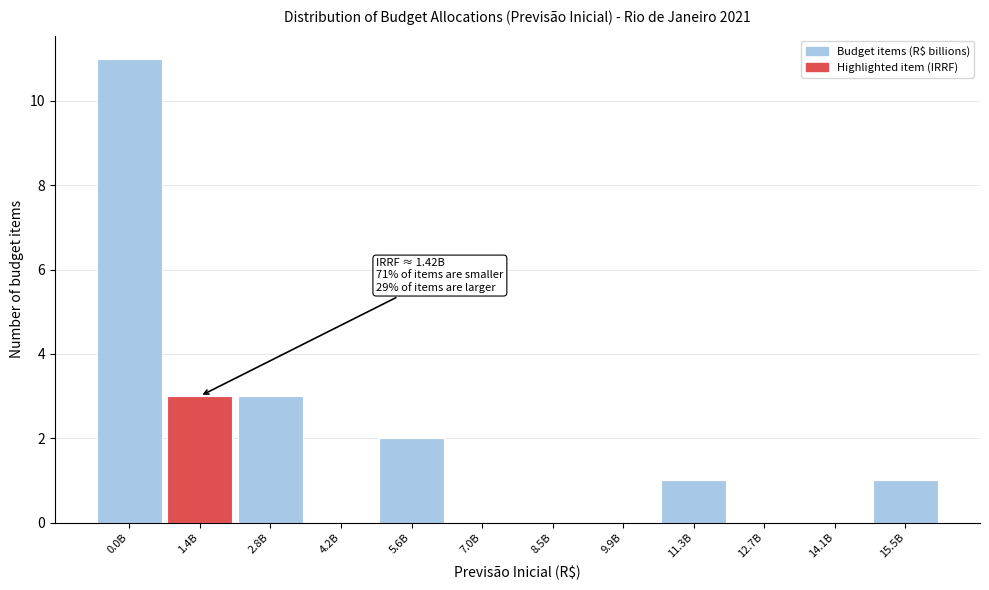

Reading right to left, transcribe all the data shown in this chart.

15.5B=1	14.1B=0	12.7B=0	11.3B=1	9.9B=0	8.5B=0	7.0B=0	5.6B=2	4.2B=0	2.8B=3	1.4B=3	0.0B=11